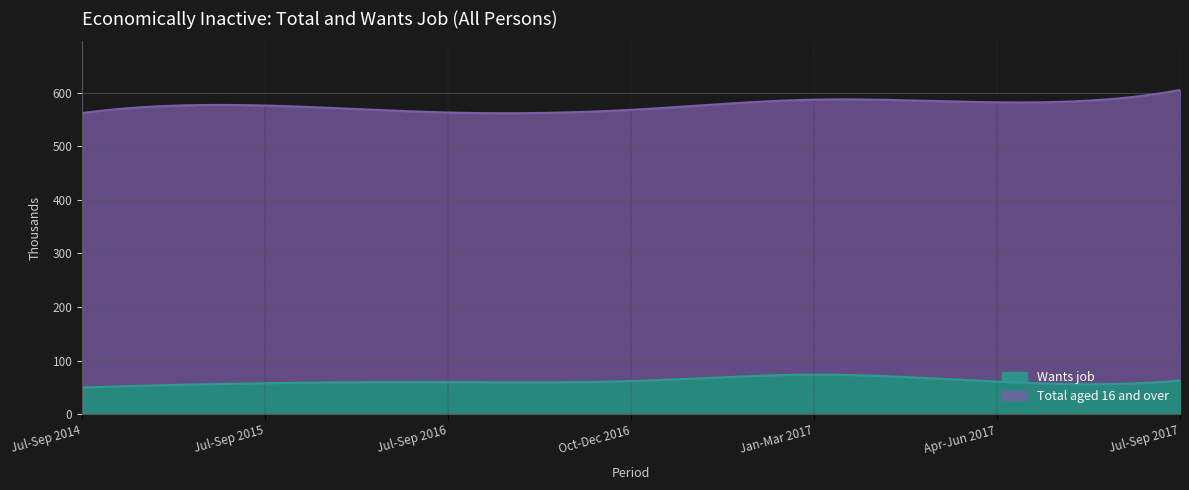

What are all the series names shown in the legend?

Wants job, Total aged 16 and over